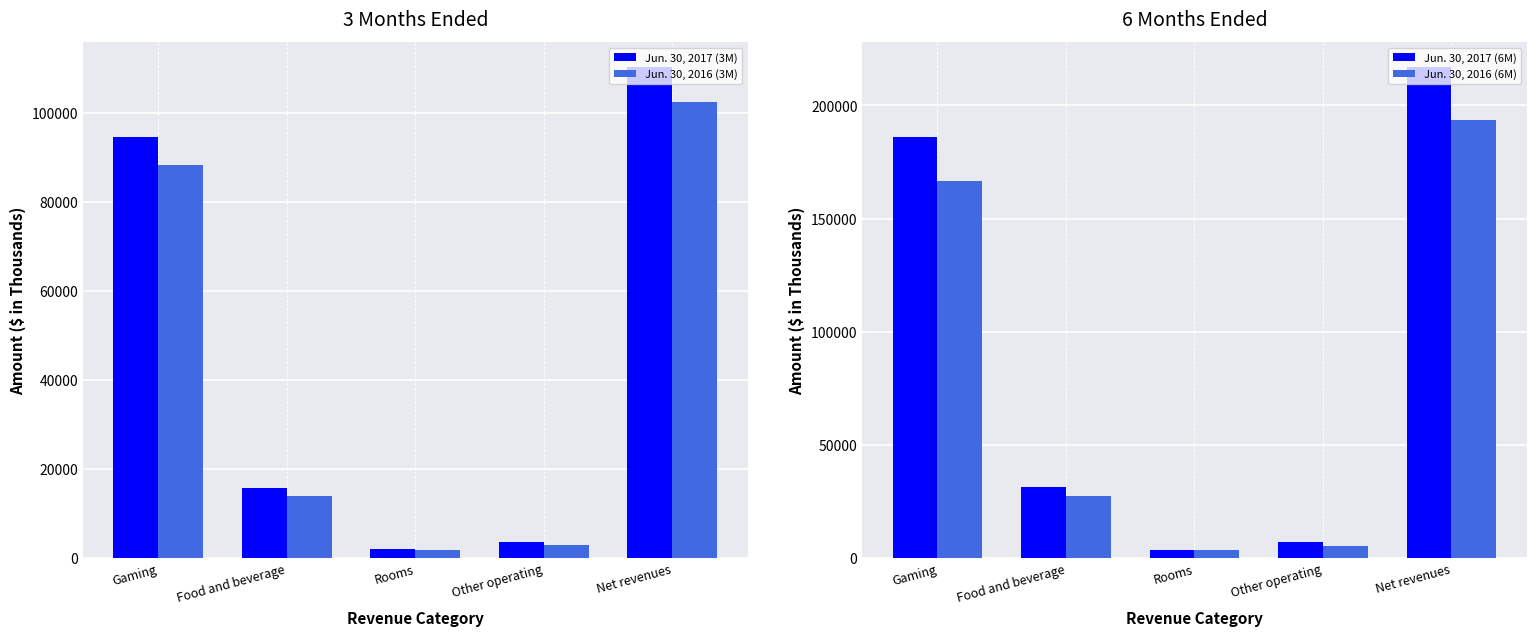

Which series has the largest range (max minus min)?

Jun. 30, 2017 (6M)